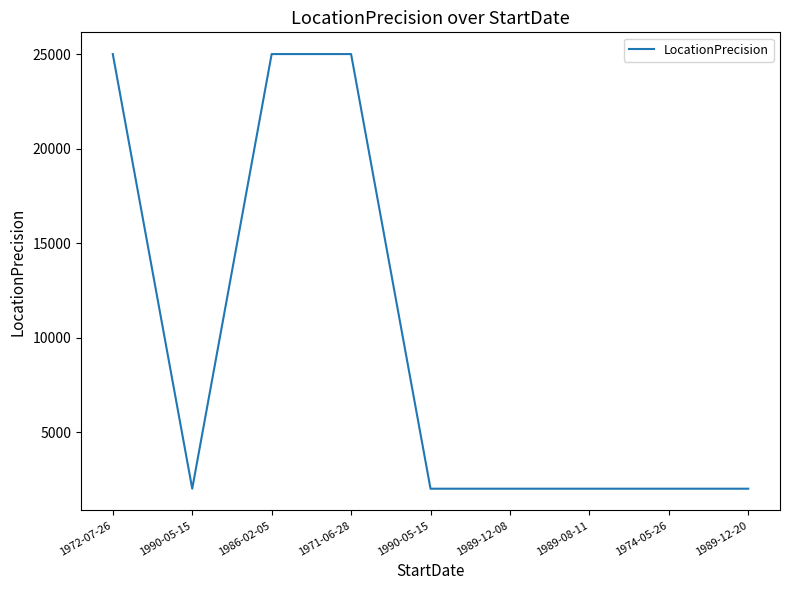

What is the sum of the values at 1971-06-28 and 1974-05-26?

27000